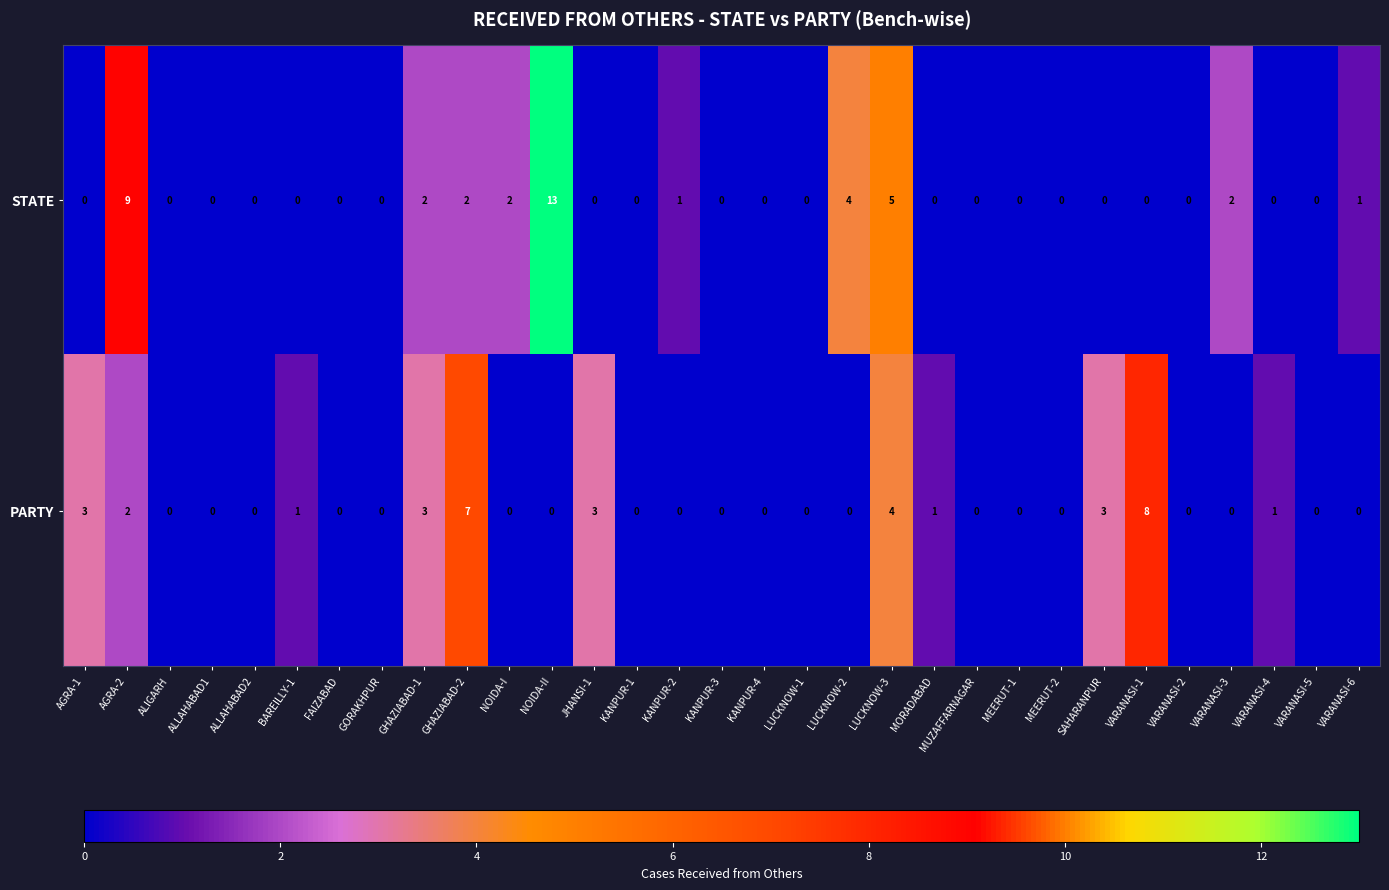

List the series in order of their peak value, highest first.

STATE, PARTY